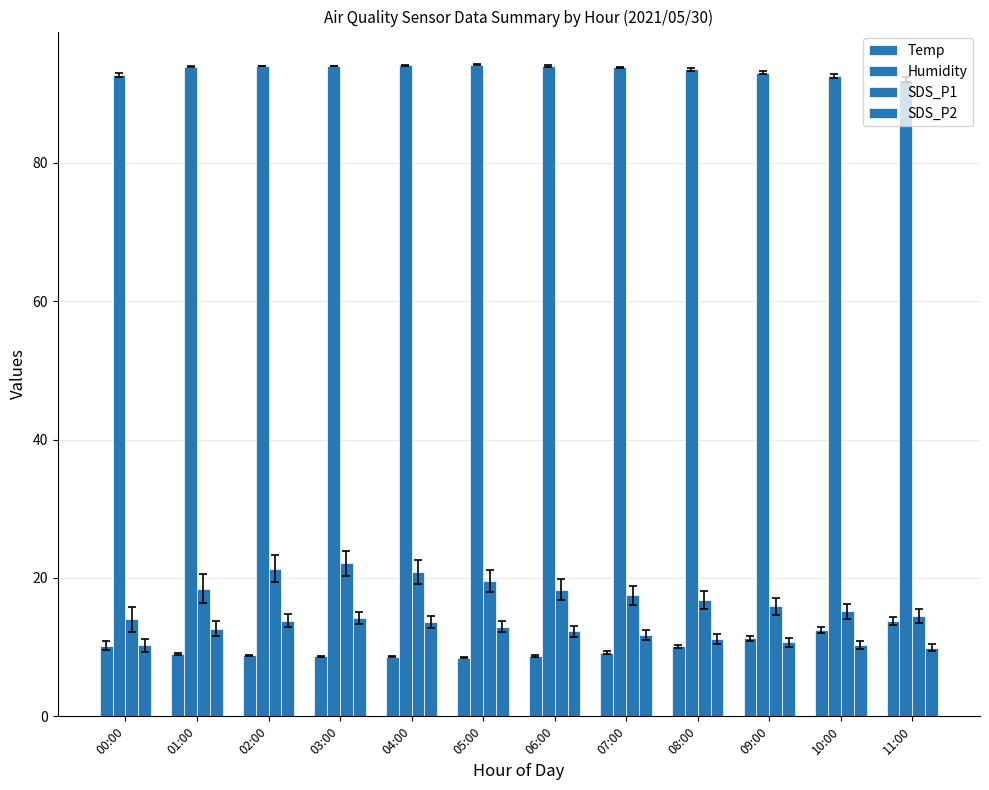

What is the value of the SDS_P1 bar at the 10th from the left?

15.9